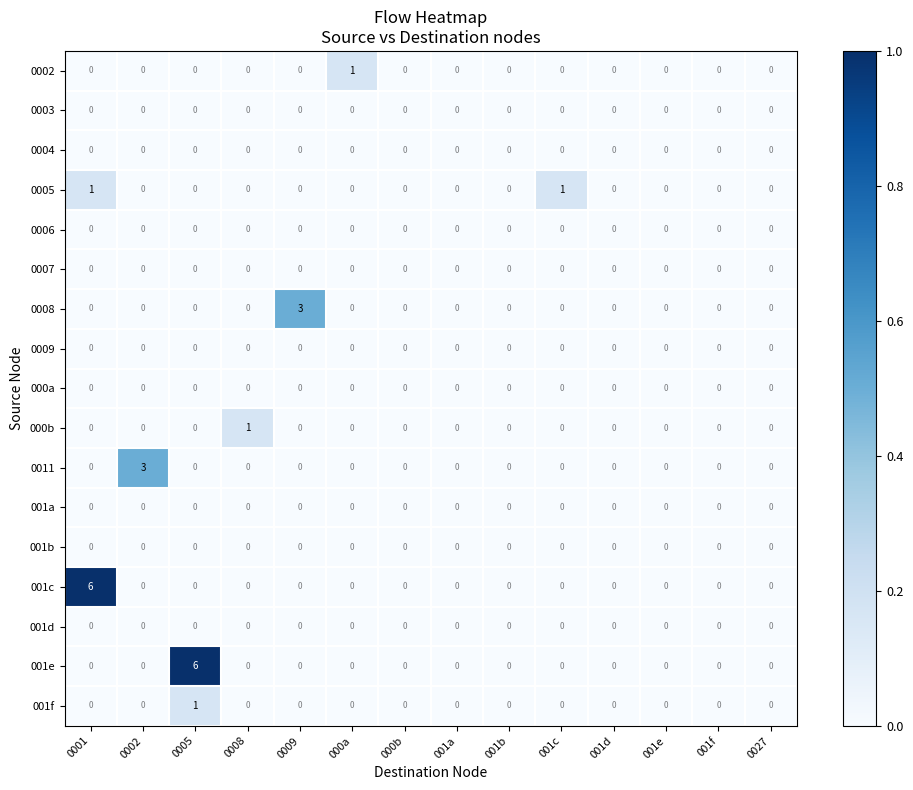

Between 0009 and 001f, which series saw the biggest shift?

0008